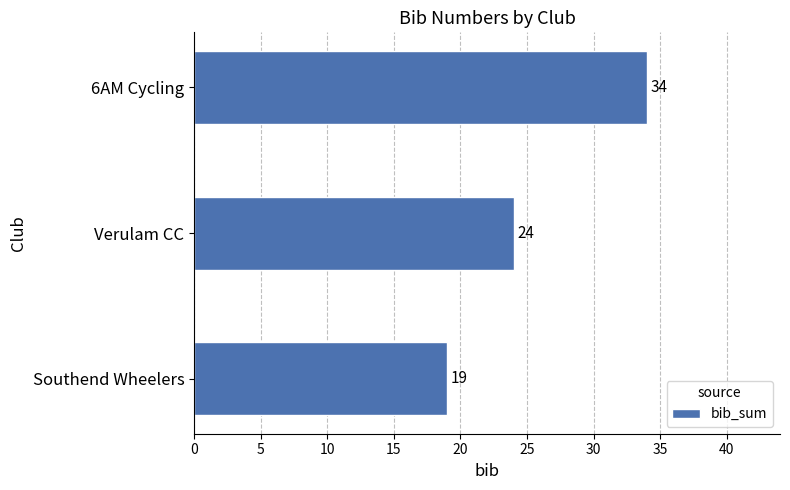

Approximately how many times larger is the value at Verulam CC compared to Southend Wheelers?

1.3